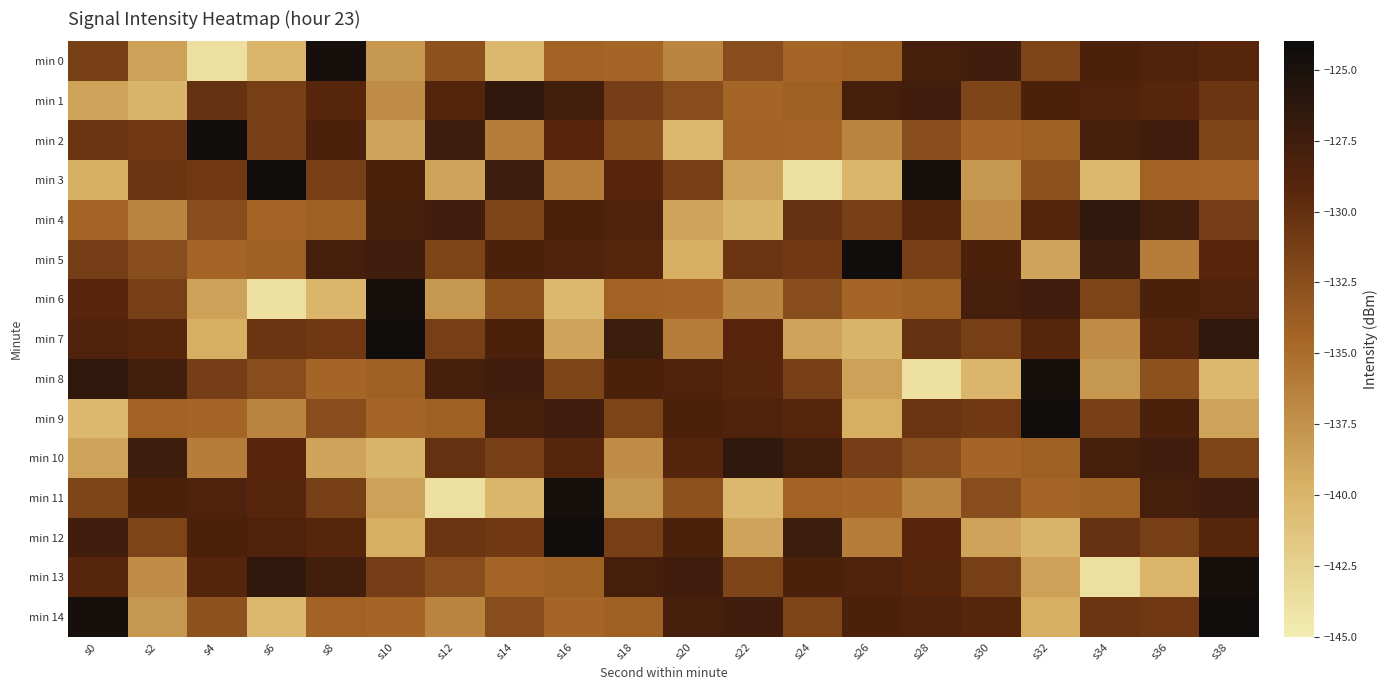

List the series in order of their peak value, highest first.

min 2, min 3, min 5, min 7, min 9, min 12, min 14, min 0, min 6, min 8, min 11, min 13, min 1, min 4, min 10